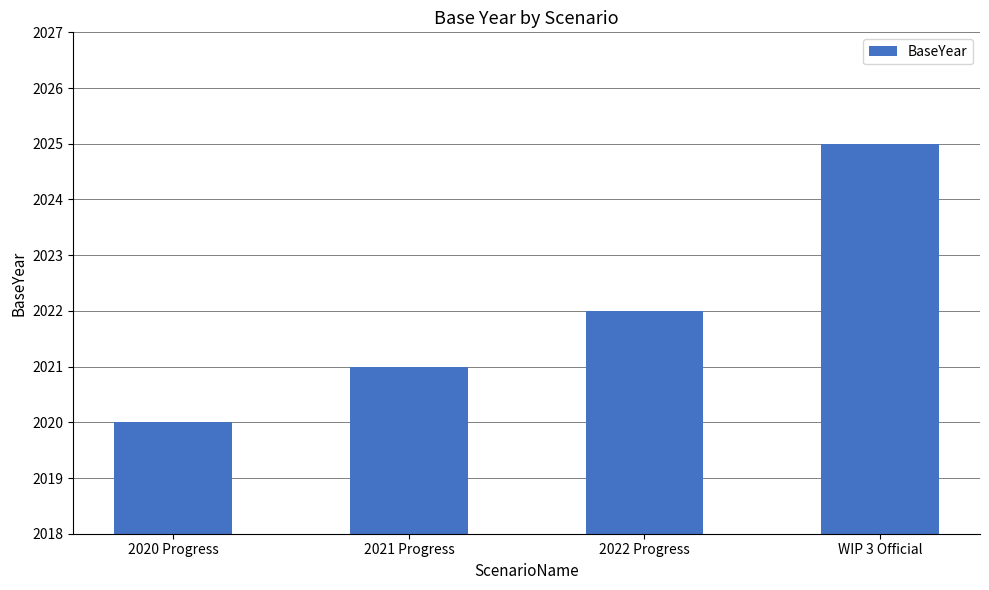

How many data points are less than 2022?

2